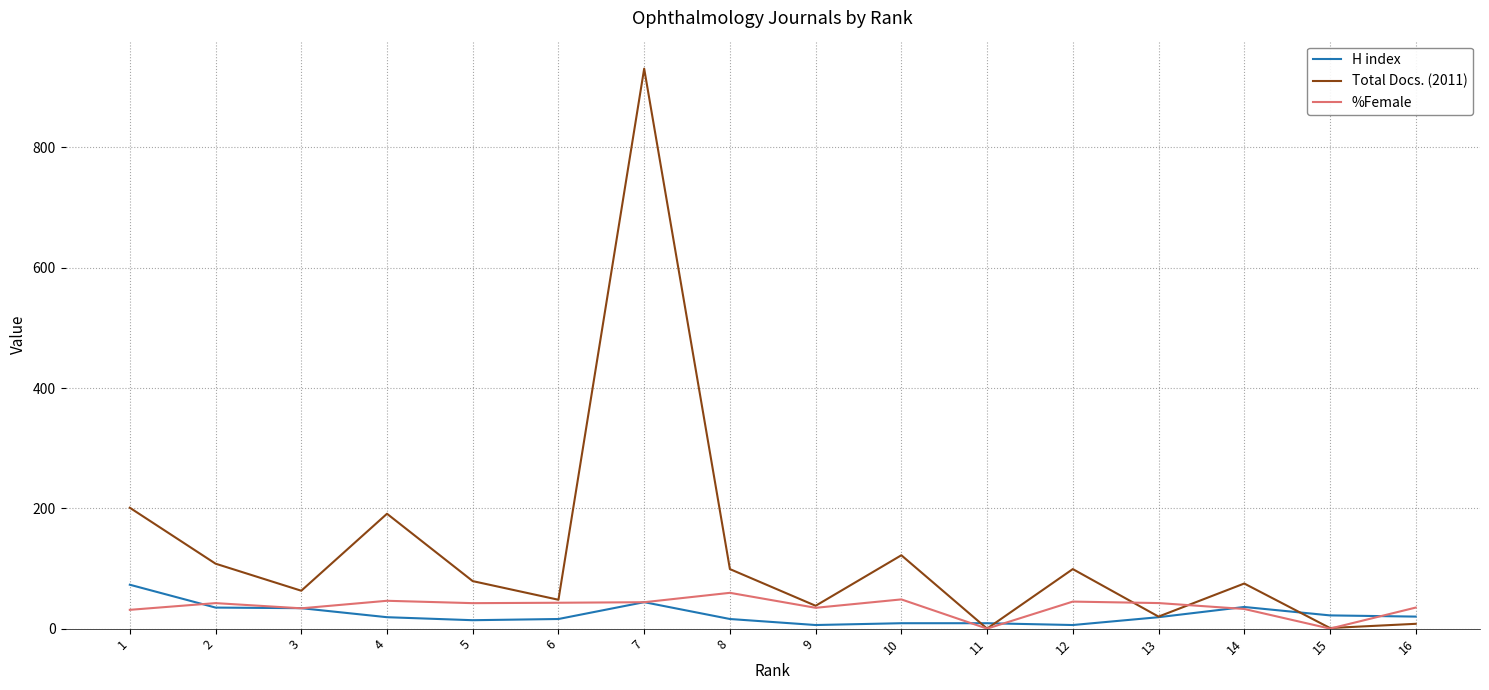

What is the difference between the maximum and minimum values in the %Female series?

59.5